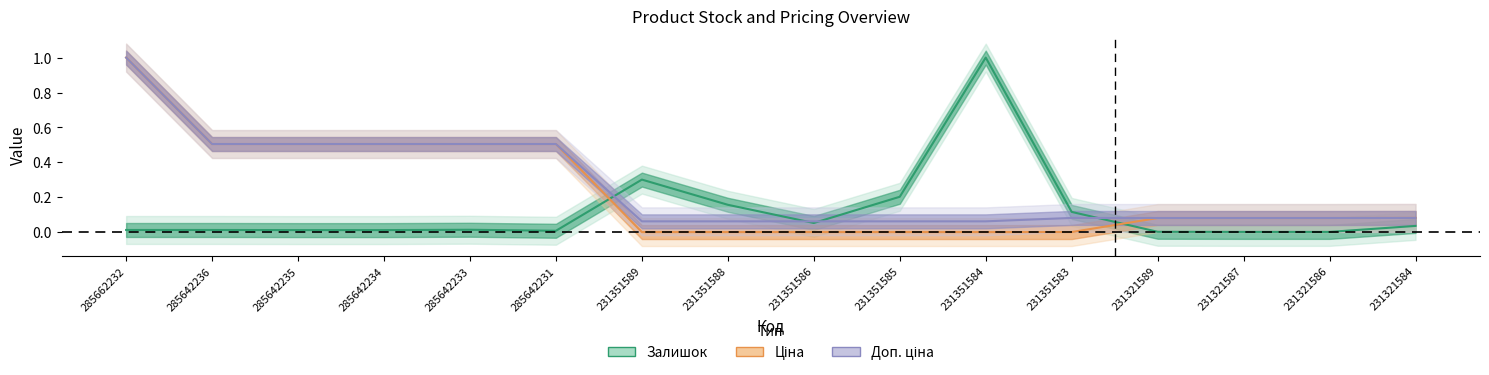

Which series changed the most between 285642231 and 231321587?

Ціна